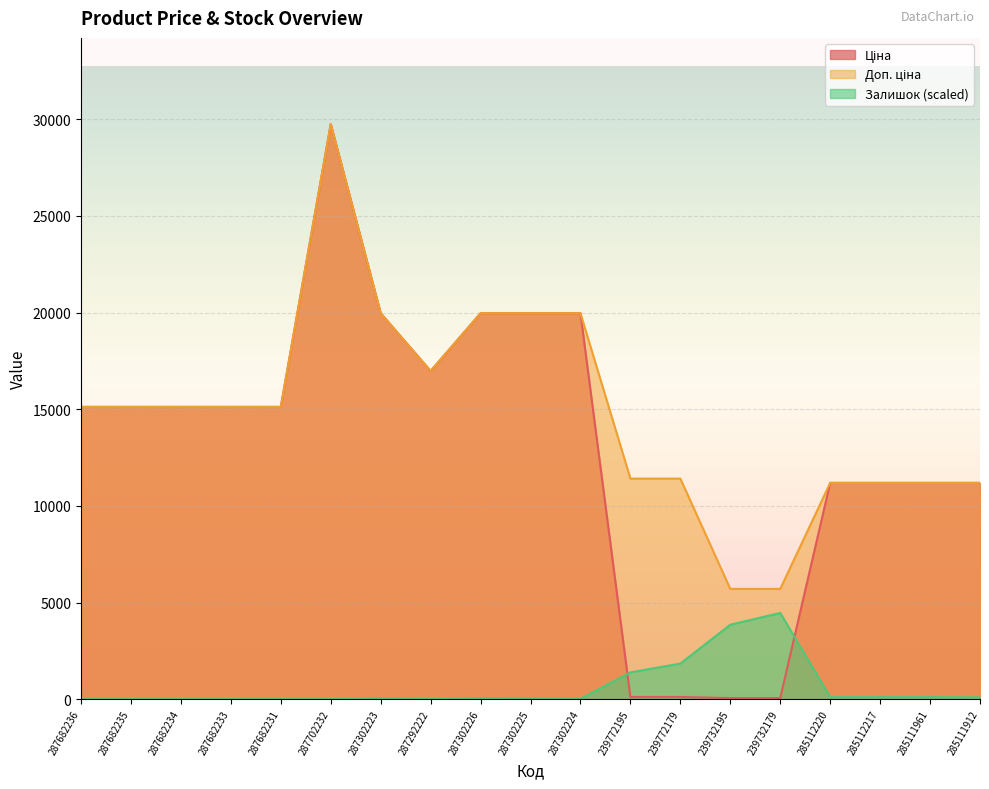

True or false: Ціна has a value of 19964.2 at 287302223.

True